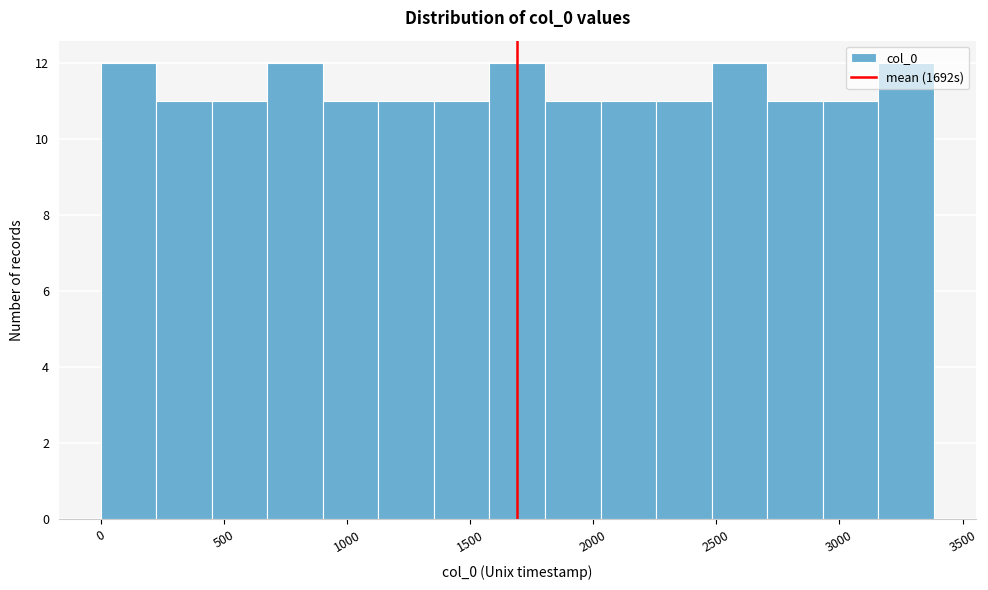

Reading left to right, transcribe this chart: for each bar, give the range it covers on the x-axis and its height. Neither the bar edges nor the heights are printed on the chart, so give them approximately, as read against the axes.

0 to 250: 12
250 to 450: 11
450 to 700: 11
700 to 900: 12
900 to 1150: 11
1150 to 1350: 11
1350 to 1600: 11
1600 to 1800: 12
1800 to 2050: 11
2050 to 2250: 11
2250 to 2500: 11
2500 to 2700: 12
2700 to 2950: 11
2950 to 3150: 11
3150 to 3400: 12